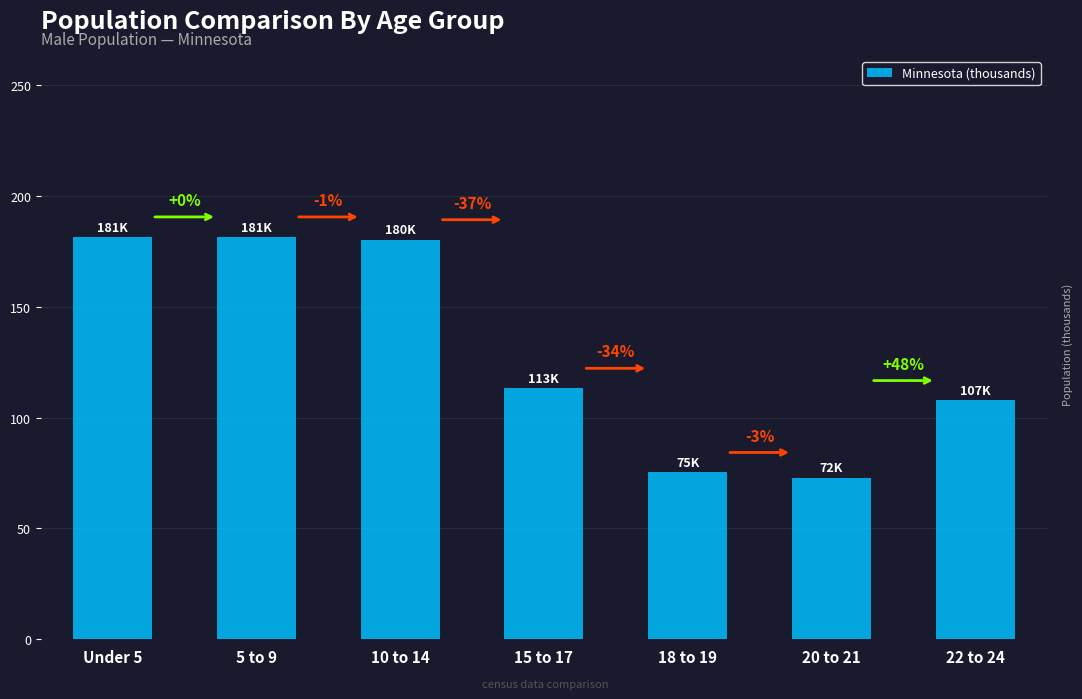

Does the chart contain any negative values?

No